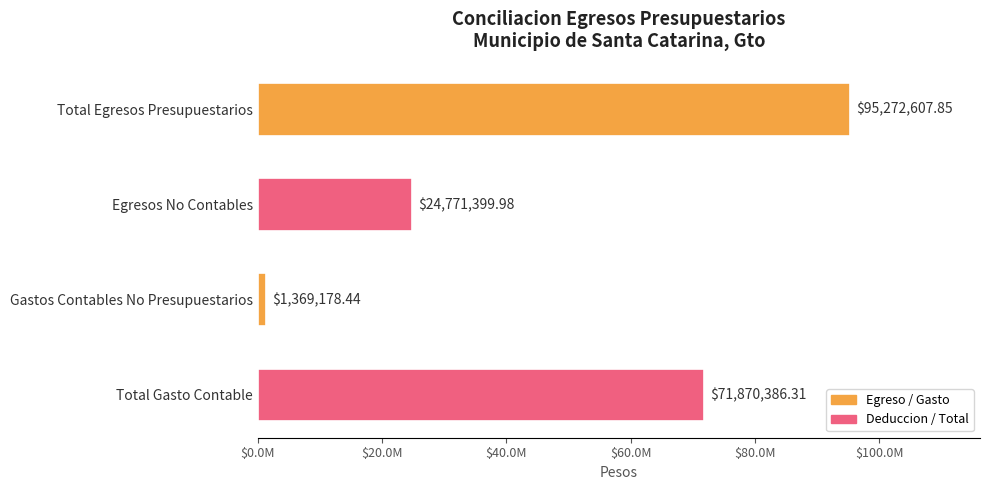

What is the difference between the maximum and minimum values?

93903429.4